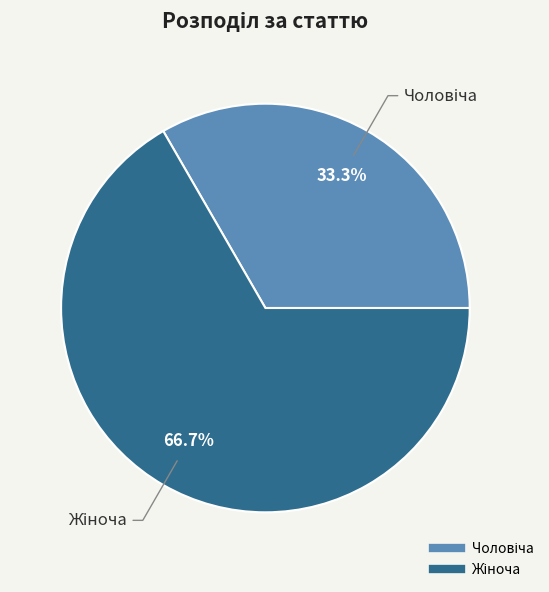

Does any single category account for the majority?

Yes